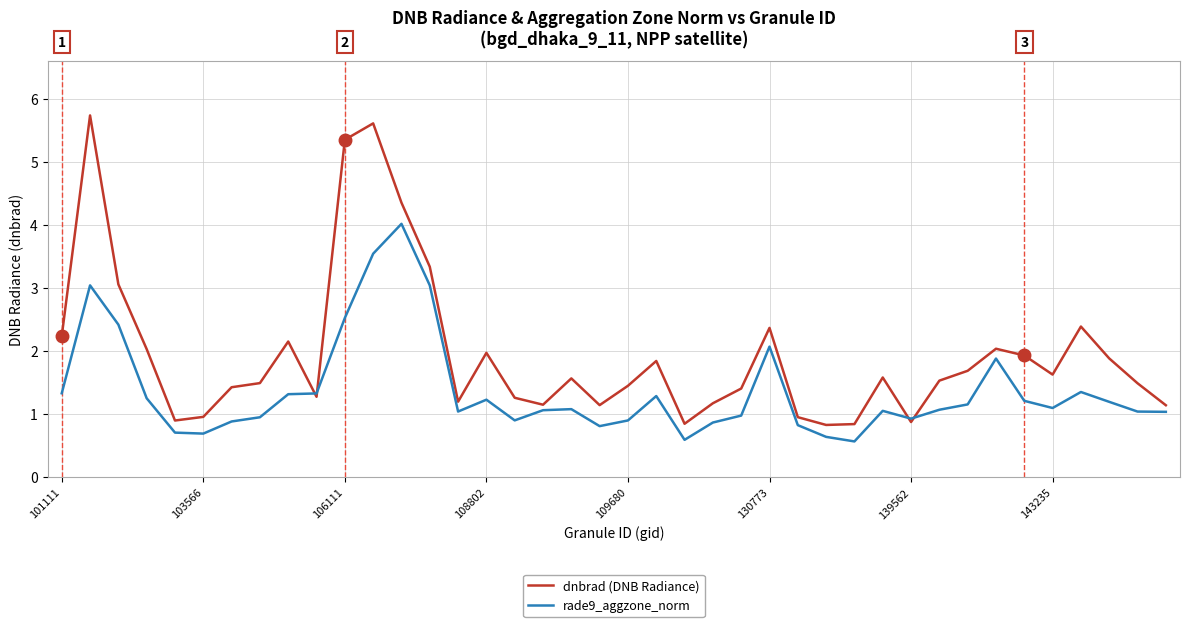

Which series has the largest total across all categories?

dnbrad (DNB Radiance)